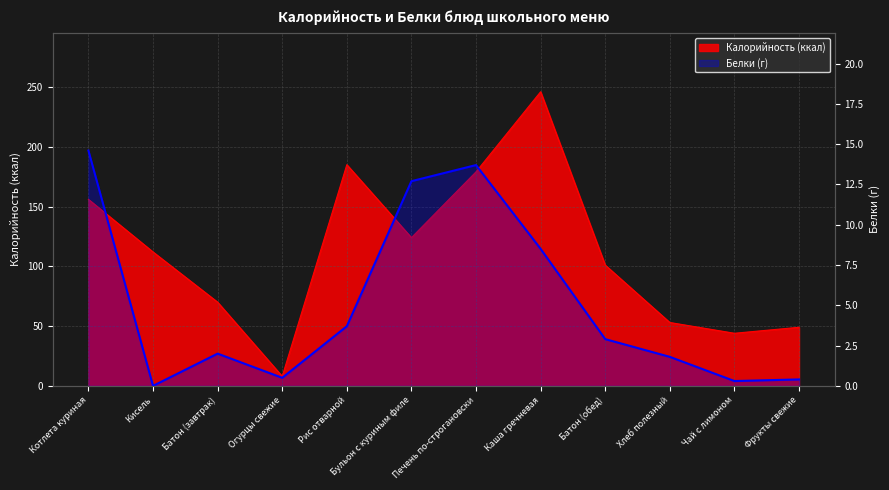

List the labels in order of value, smallest first.

Кисель, Чай с лимоном, Фрукты свежие, Огурцы свежие, Хлеб полезный, Батон (завтрак), Батон (обед), Рис отварной, Каша гречневая, Бульон с куриным филе, Печень по-строгановски, Котлета куриная